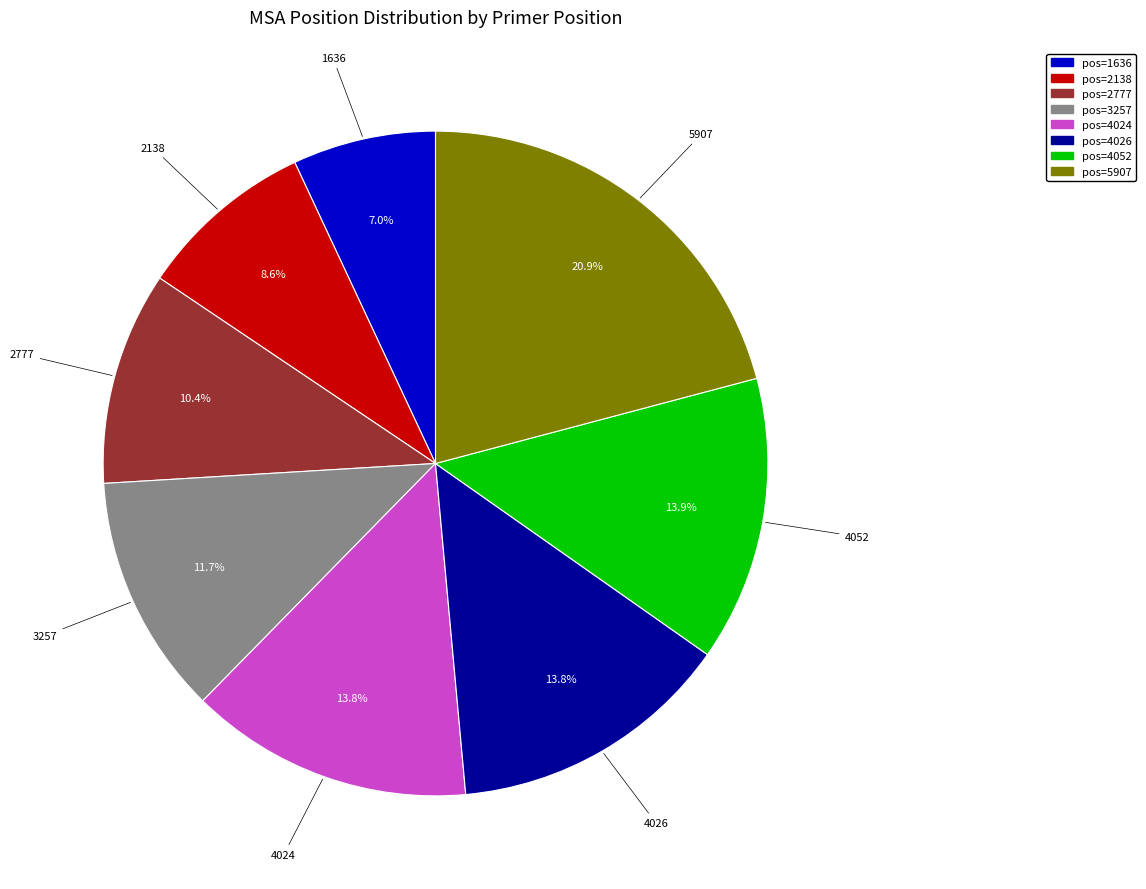

Is there a majority slice in this chart?

No